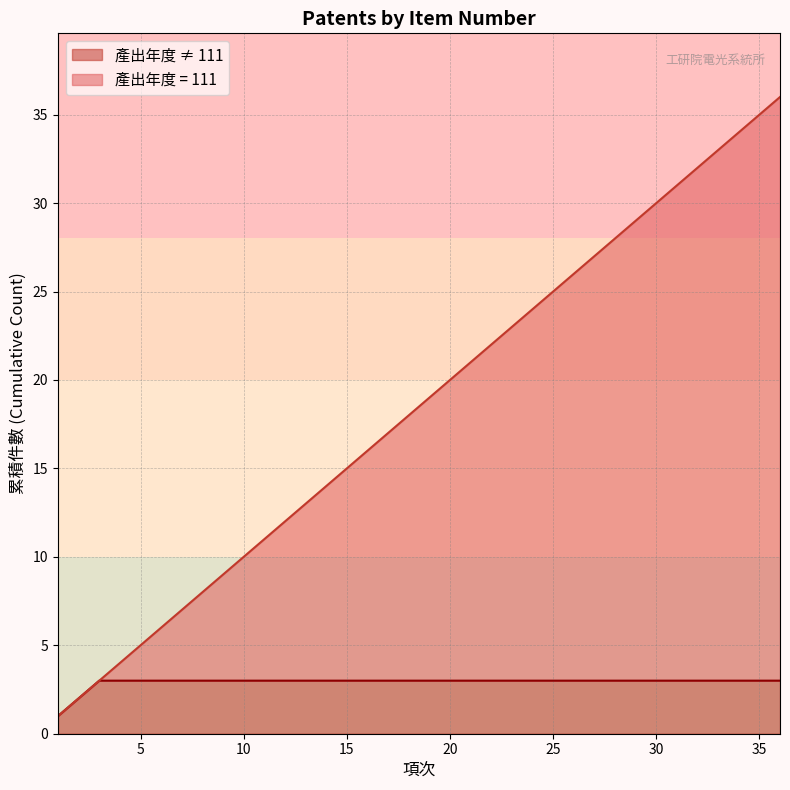

What is the value of the 18th point from the left?

18